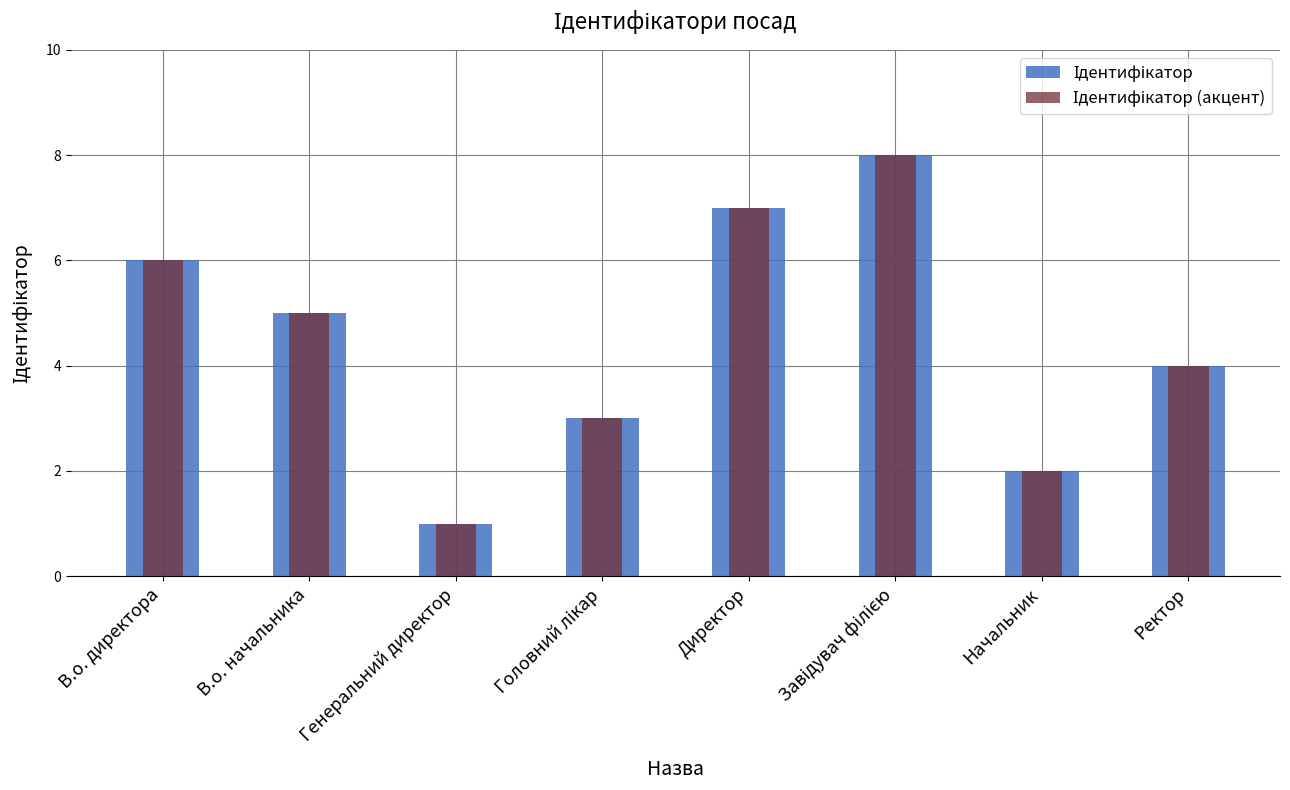

At which label does Ідентифікатор first exceed 5?

В.о. директора